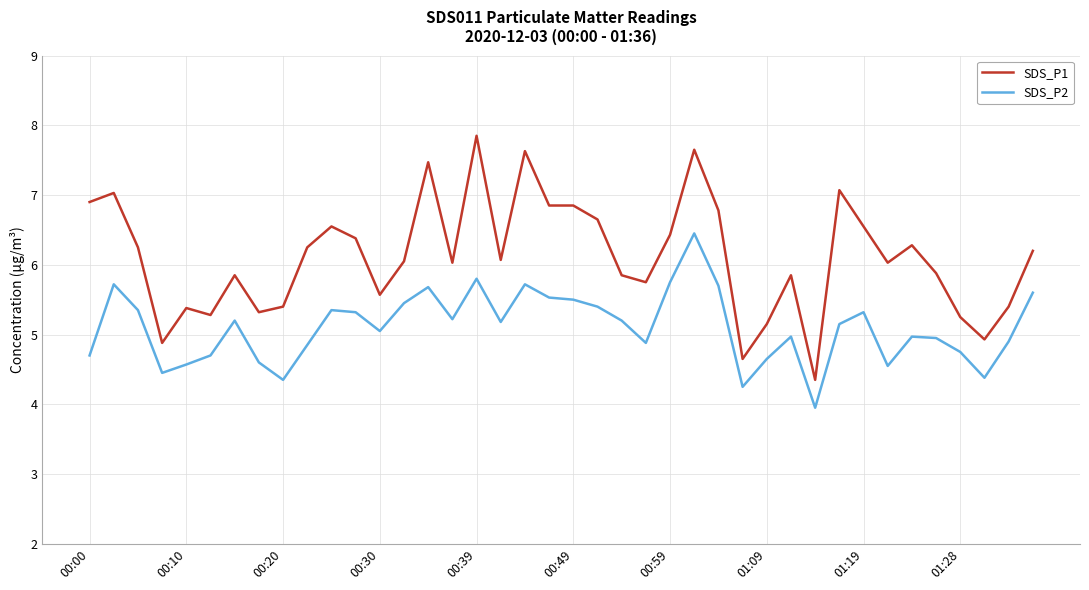

Which series has the largest total across all categories?

SDS_P1